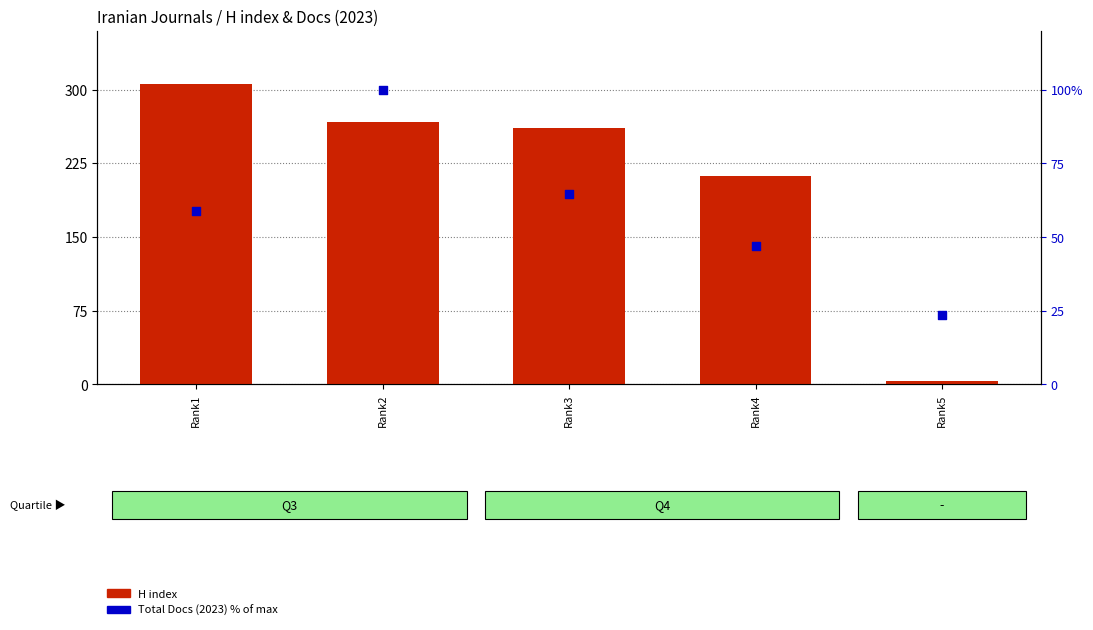

Which series has the largest total across all categories?

H index